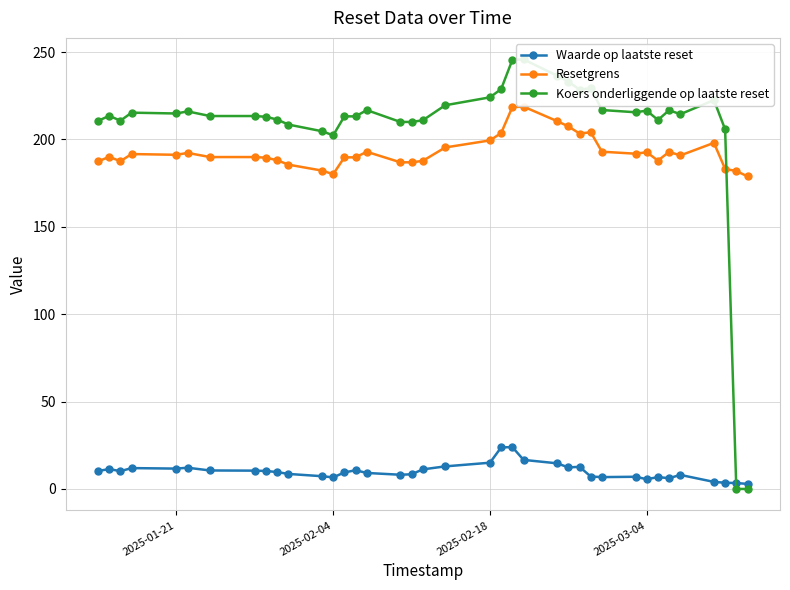

True or false: Resetgrens and Waarde op laatste reset cross at least once.

False